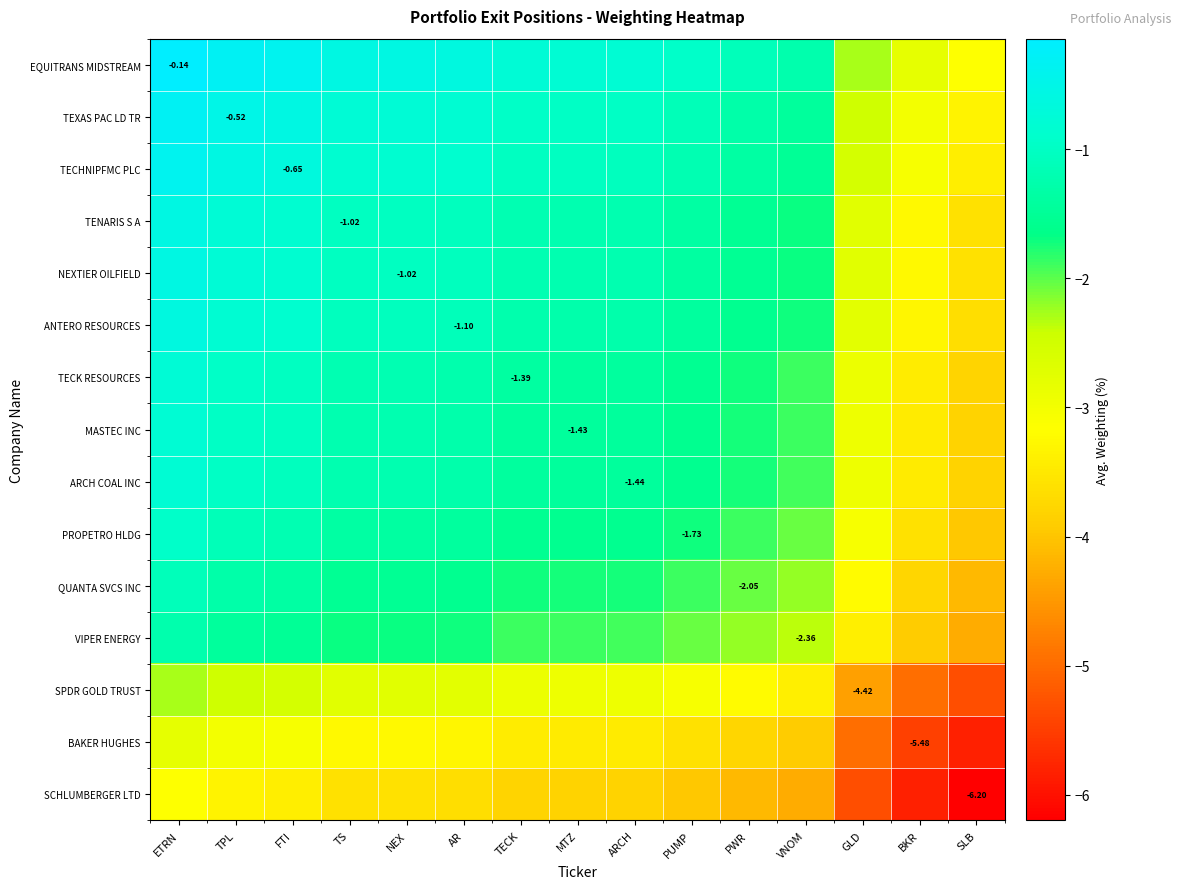

What is the total value across all series at VNOM?

-33.1